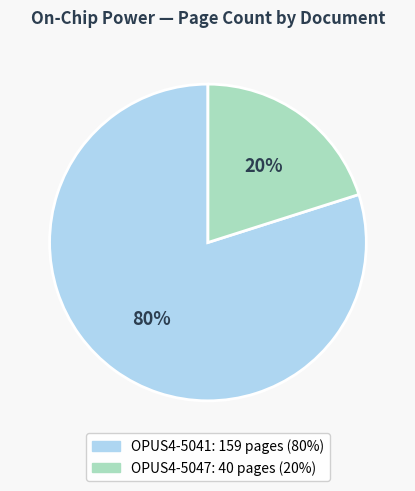

To the nearest percent, what percentage of the pie is OPUS4-5047?

20%